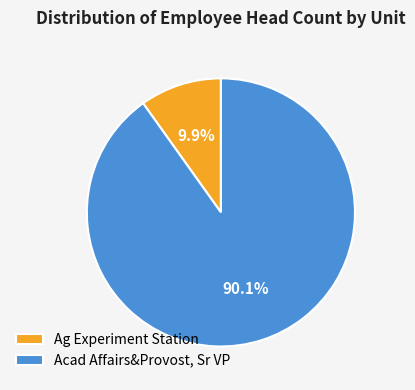

Rank the categories by value from highest to lowest.

Acad Affairs&Provost, Sr VP, Ag Experiment Station